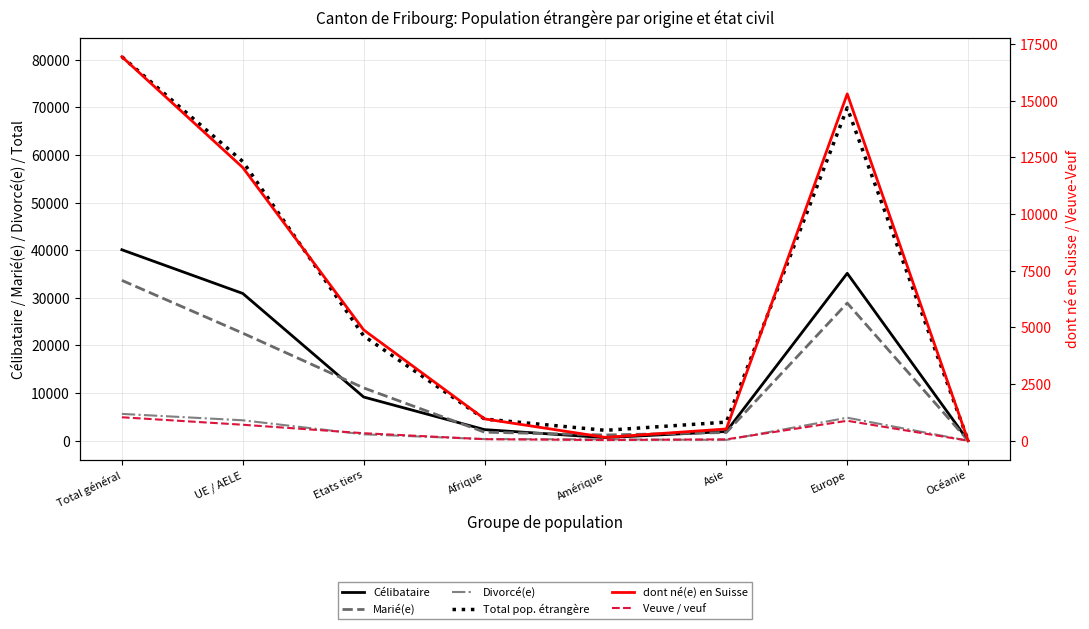

How many distinct data groups are displayed?

6